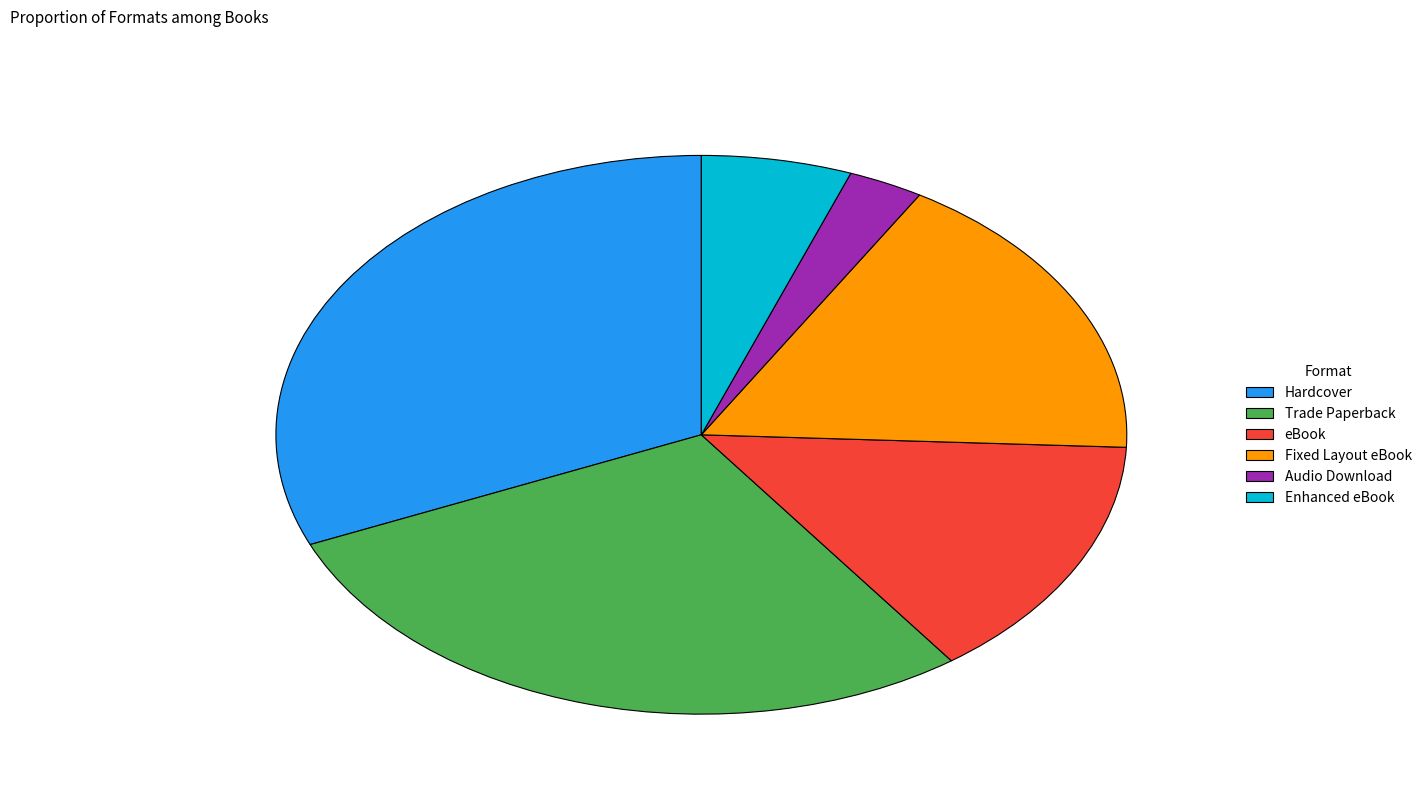

Is there a majority slice in this chart?

No